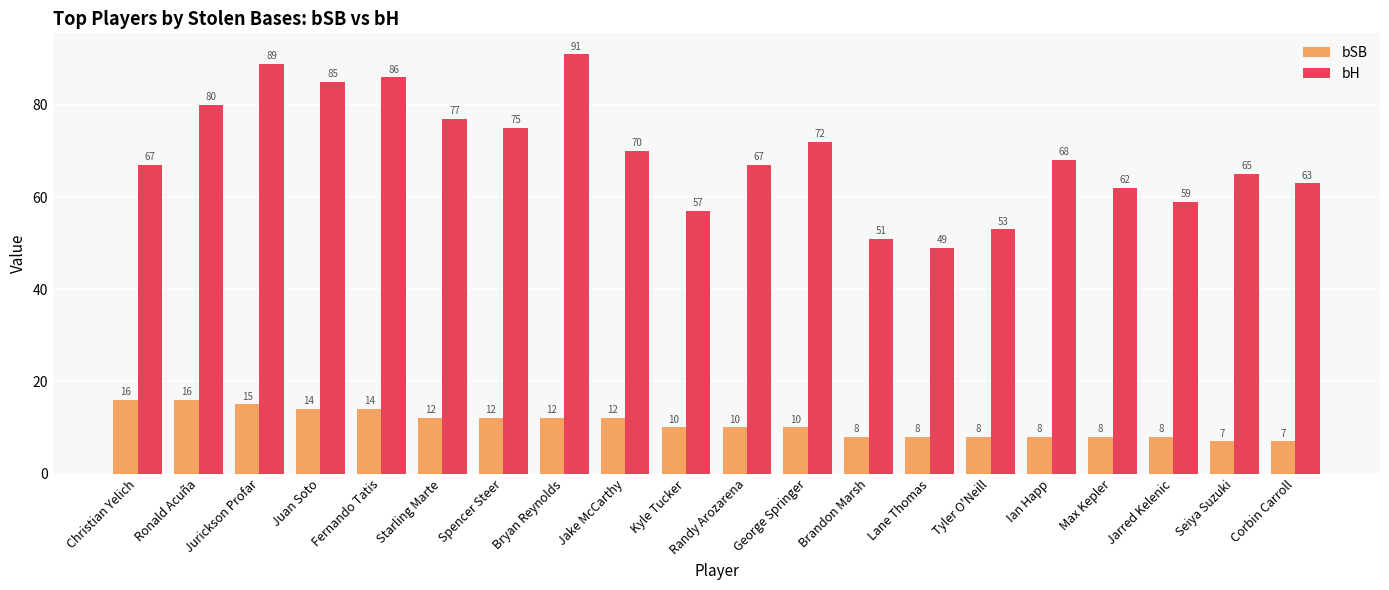

At which label is bH closest to 70?

Jake McCarthy